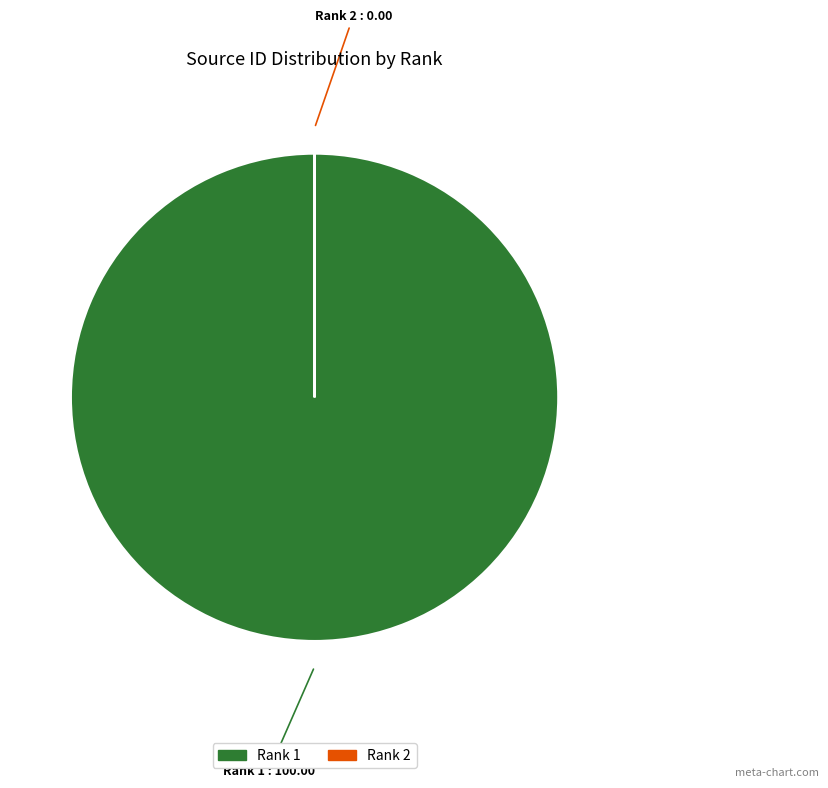

Is there a majority slice in this chart?

Yes